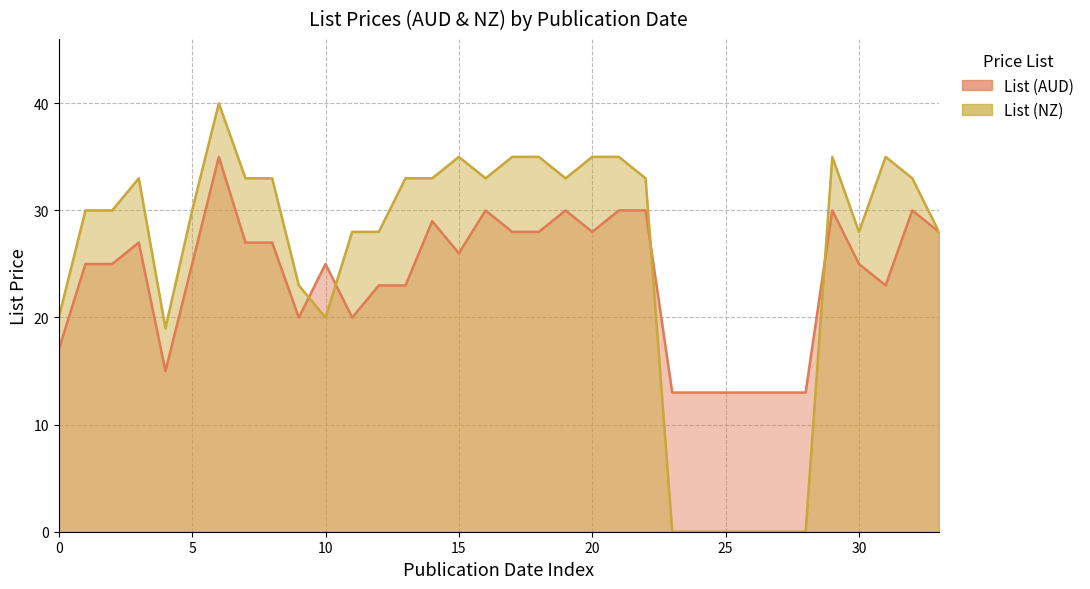

Which series changed the most between 2023-11-06 and 2023-11-01?

List (NZ)